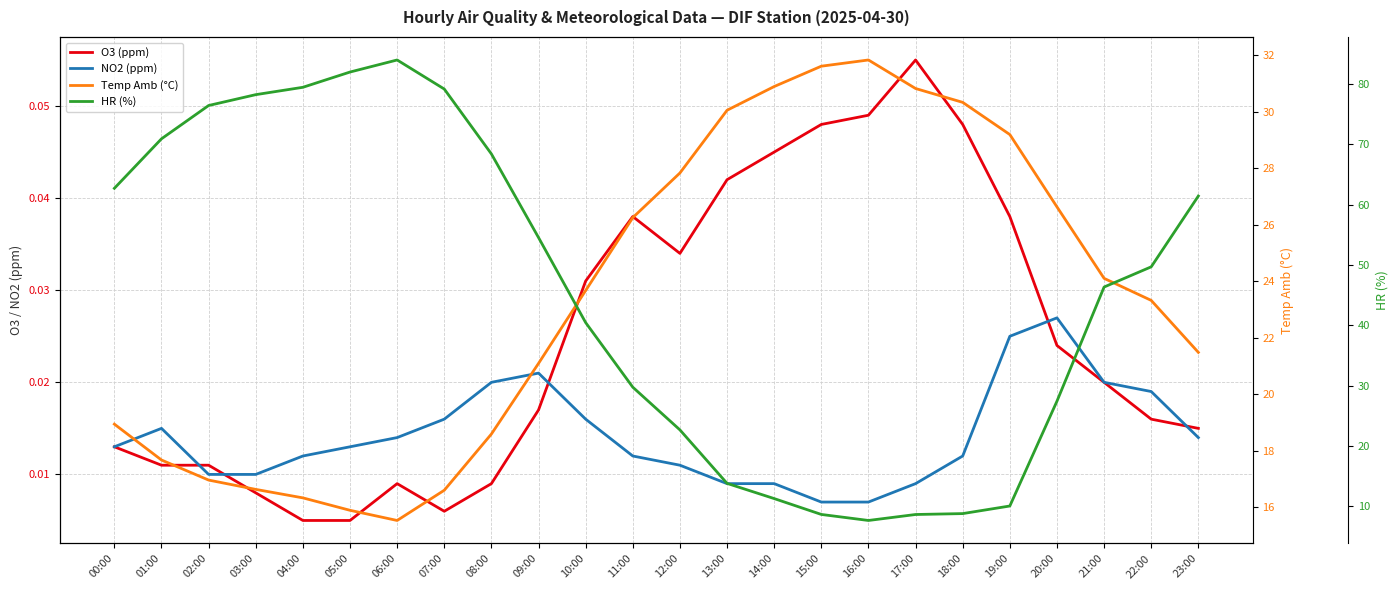

Is it true that HR (%) equals 123.9 at 01:00?

False